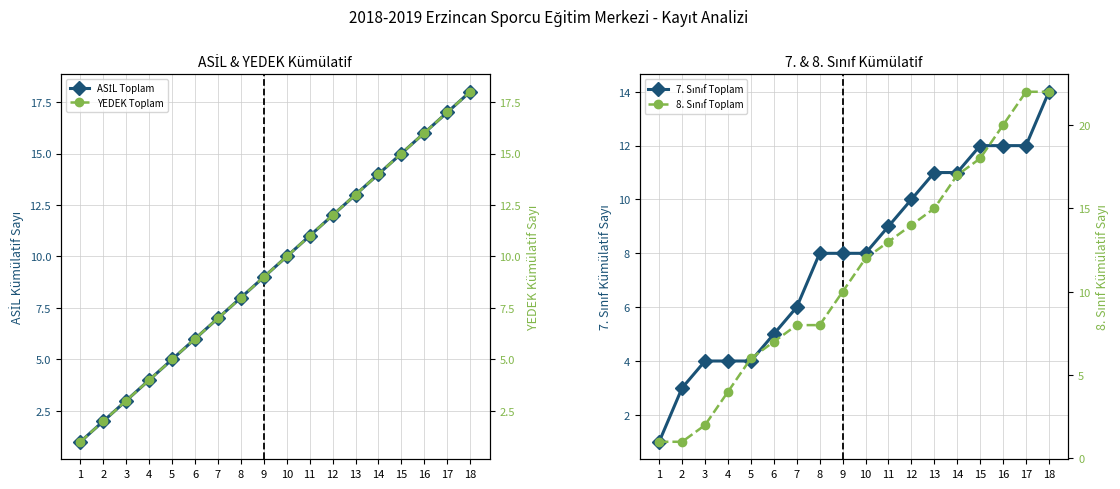

At how many categories does at least one series exceed 11?

9